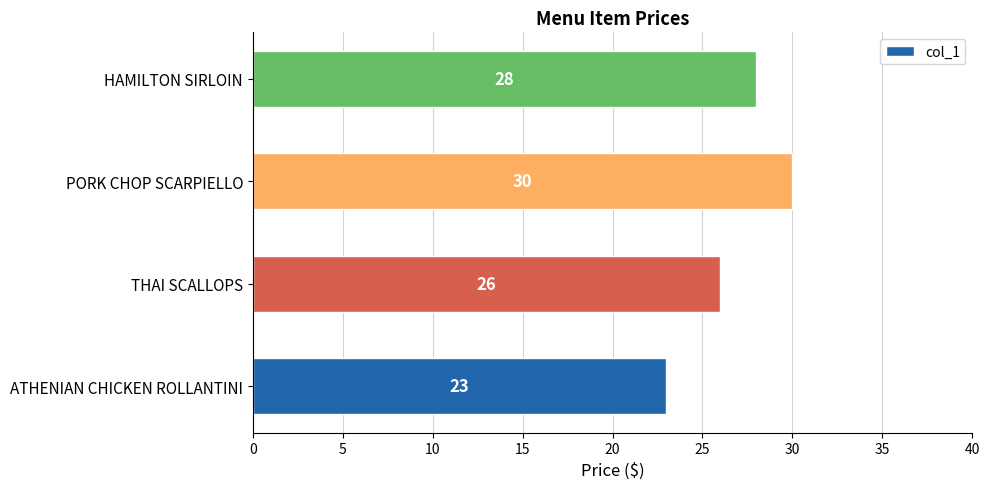

Rank the categories by value from lowest to highest.

ATHENIAN CHICKEN ROLLANTINI, THAI SCALLOPS, HAMILTON SIRLOIN, PORK CHOP SCARPIELLO